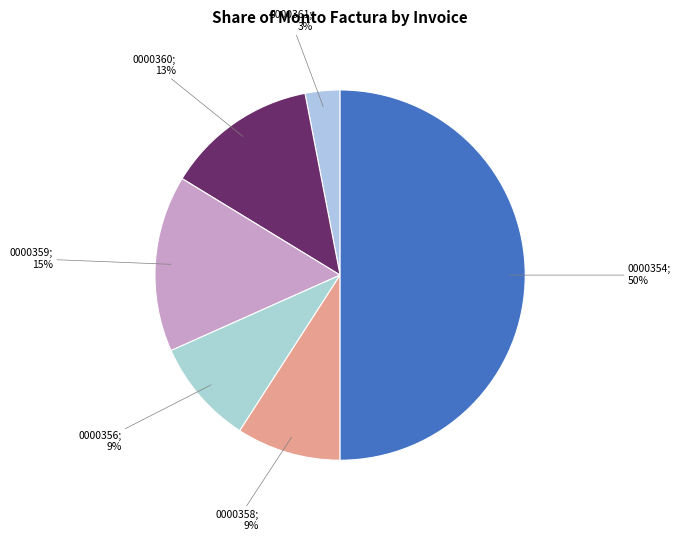

Count the number of slices in the pie.

6